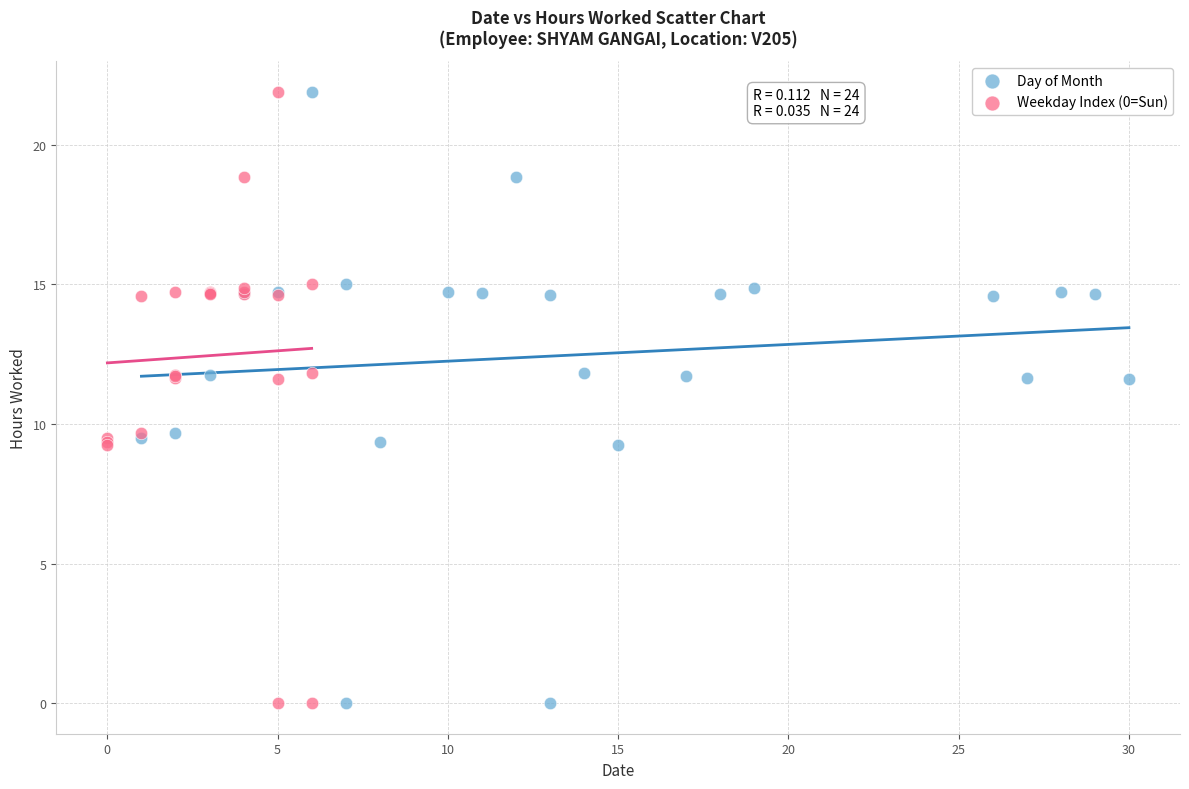

What are all the series names shown in the legend?

Day of Month, Weekday Index (0=Sun)